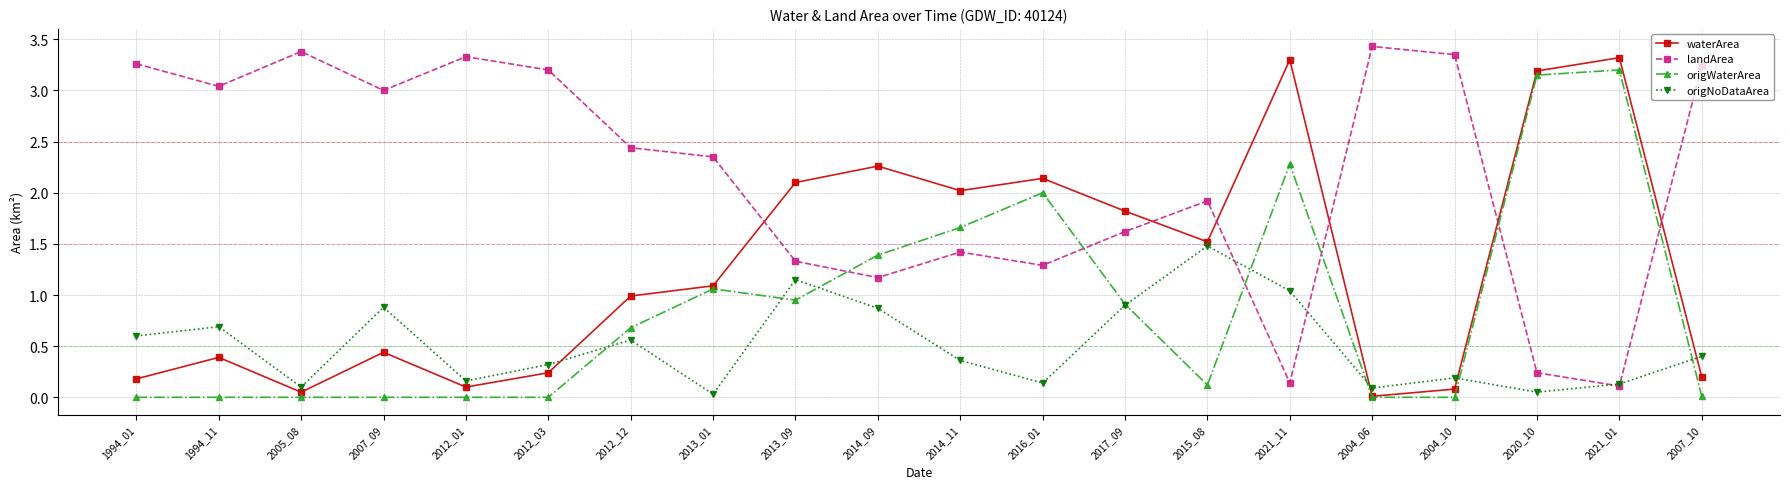

Is it true that landArea equals 2.8 at 2015_08?

False